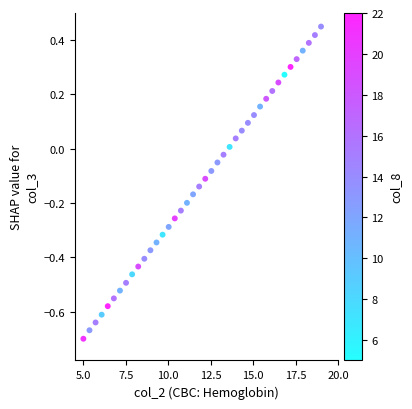

What is the range of X values (max minus min)?

14.0